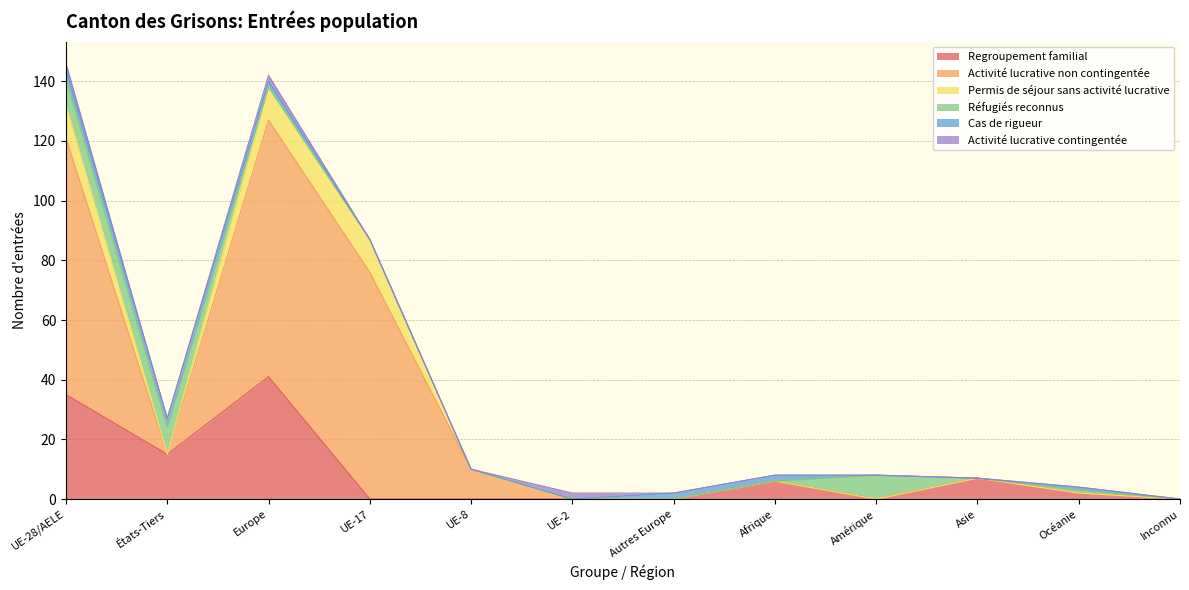

True or false: Permis de séjour sans activité lucrative has more than 1 points higher than both neighbors.

False